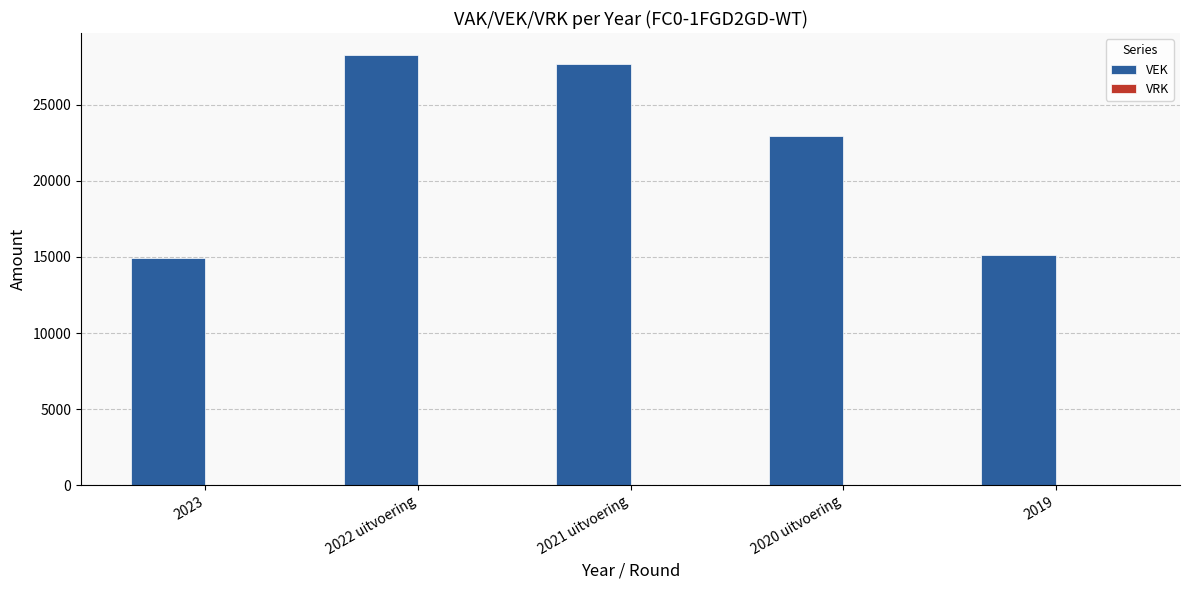

Where is the data nearest to the value 21593?

2020 uitvoering